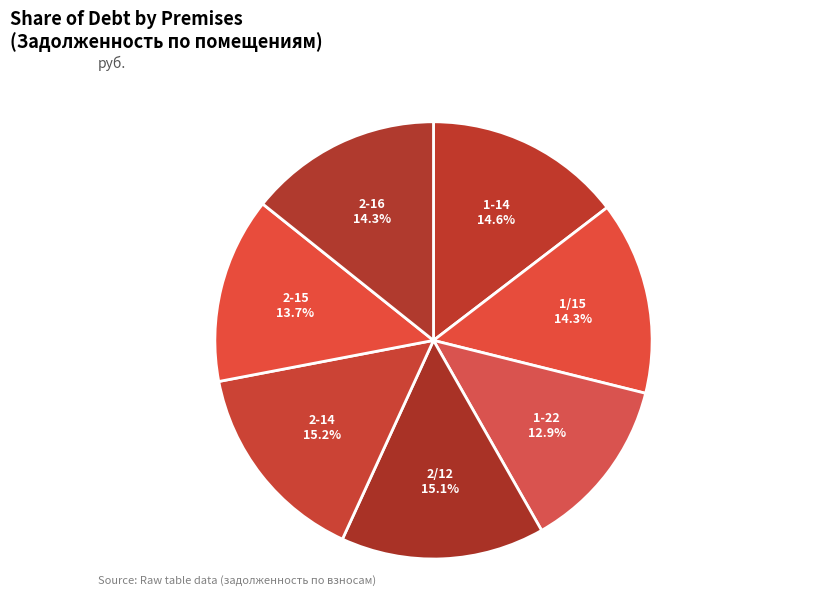

The 2-14 slice represents 7% of the pie. True or false?

False